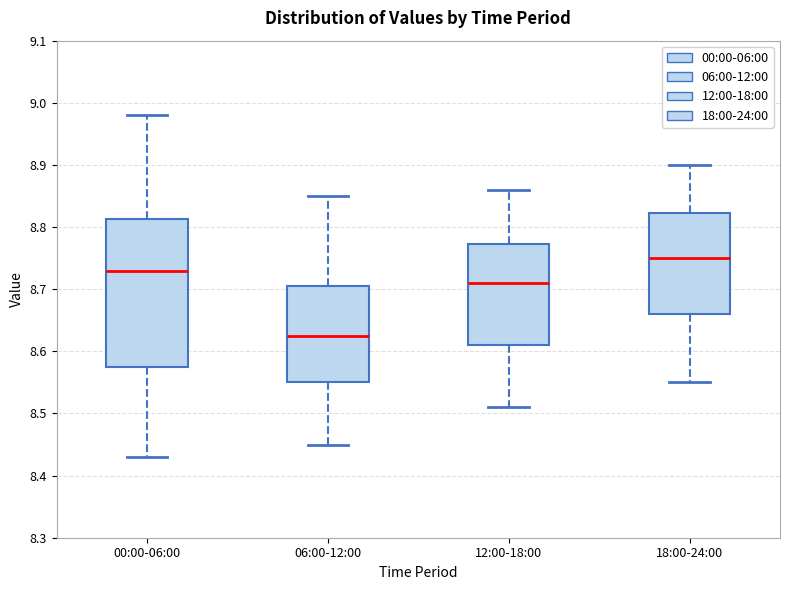

Comparing the boxes themselves (not the whiskers), which one is the tallest?

00:00-06:00